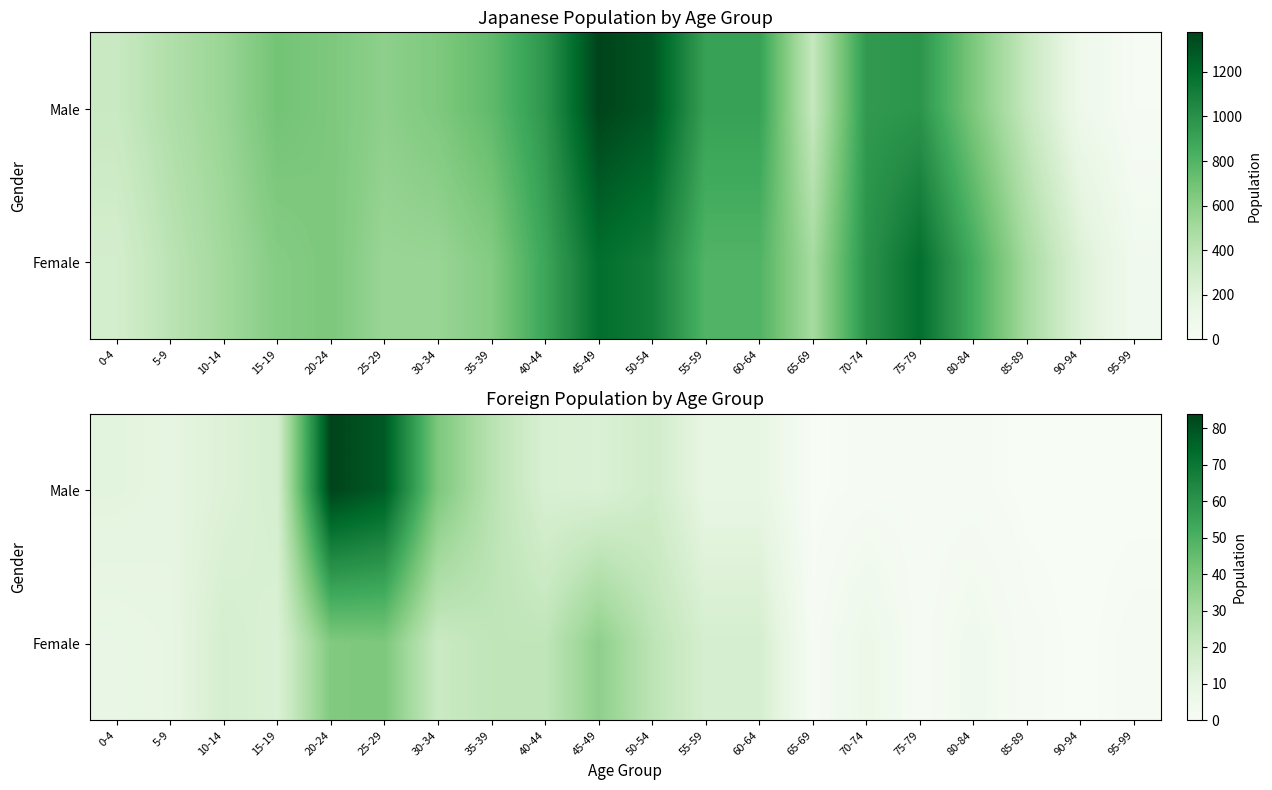

Where is Female nearest to the value 20?

30-34